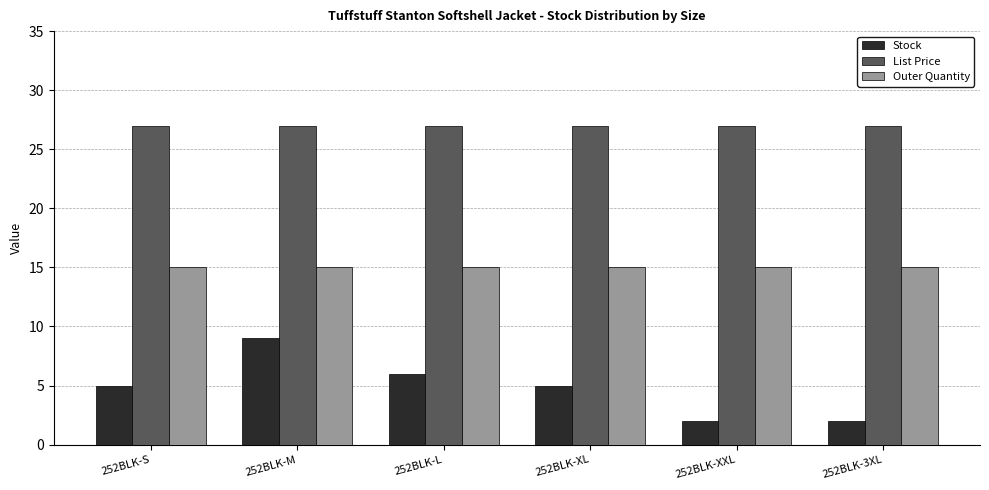

What is the total value across all series at 252BLK-S?

47.0